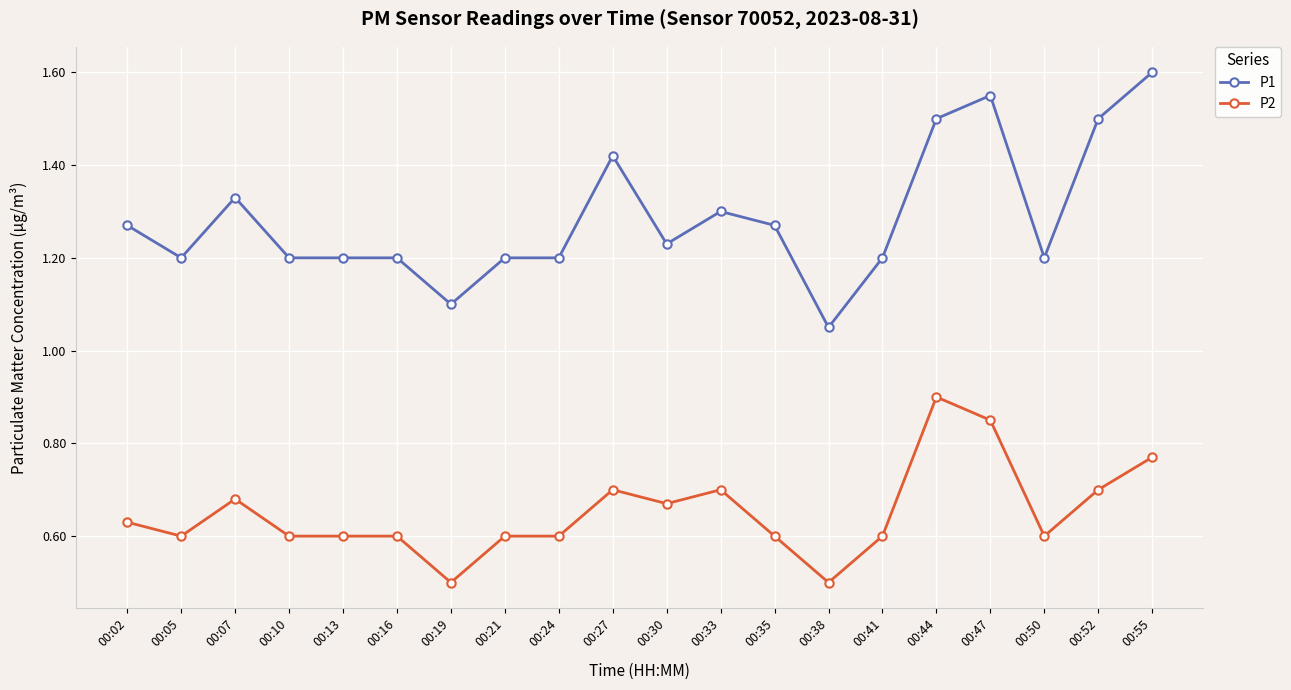

What is the total value across all series at 00:13?

1.8